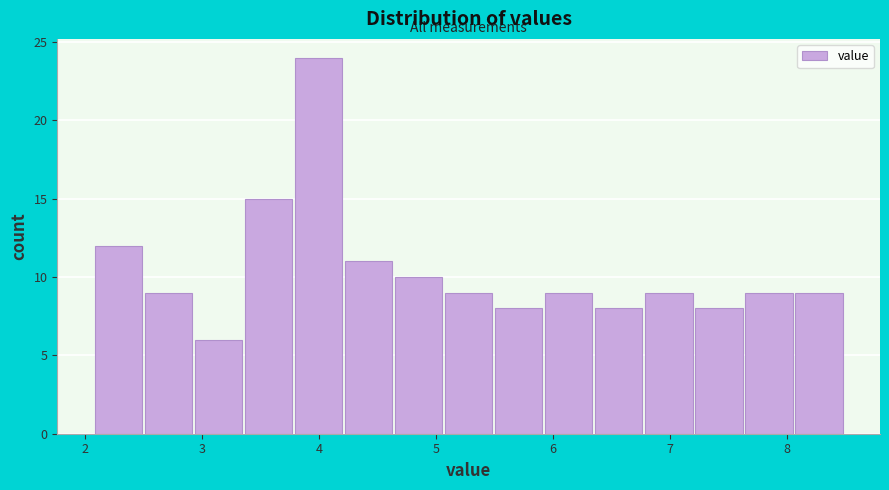

Which range on the x-axis has the tallest bar?

3.8 to 4.2